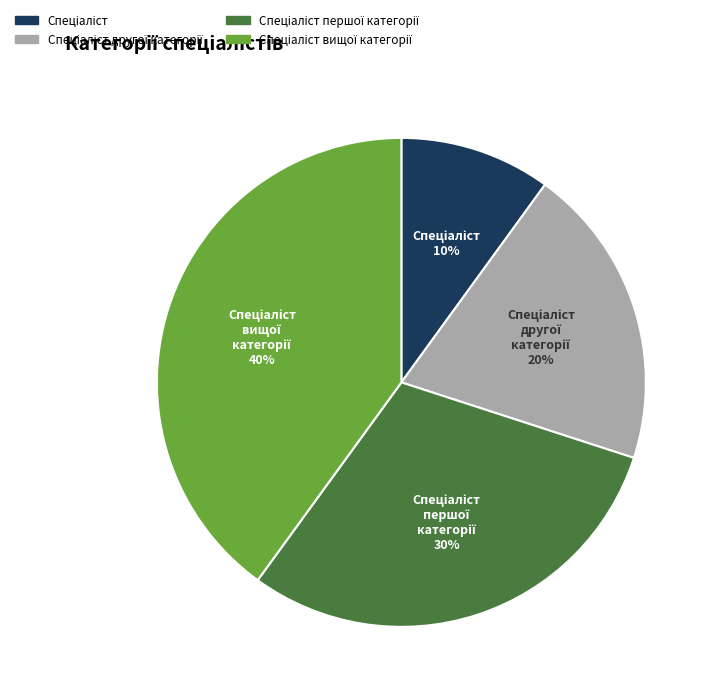

To the nearest percent, what is the average slice percentage?

25%